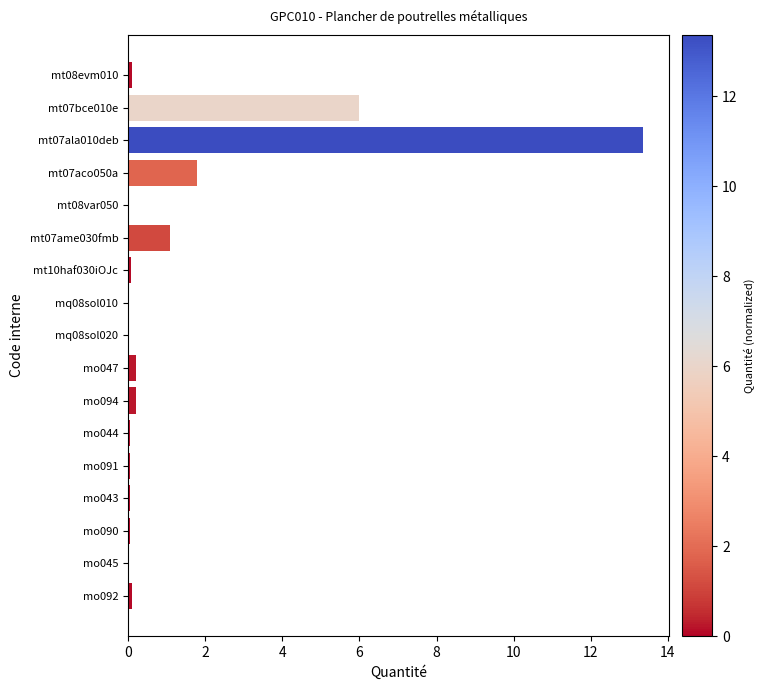

Is it true that the value at mo043 is 0.0?

True